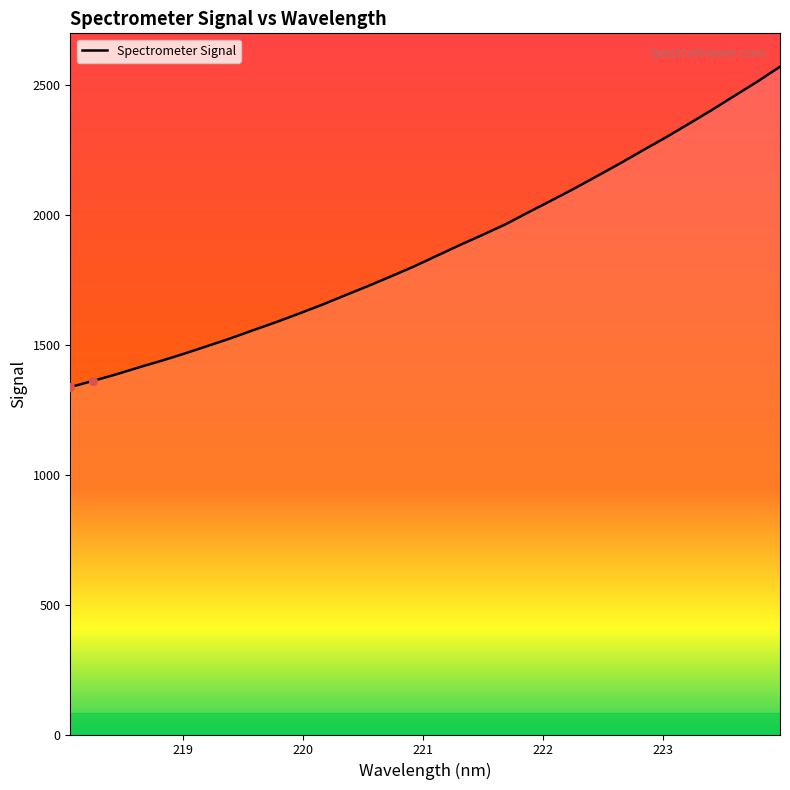

What is the maximum value shown in the chart?

2569.9